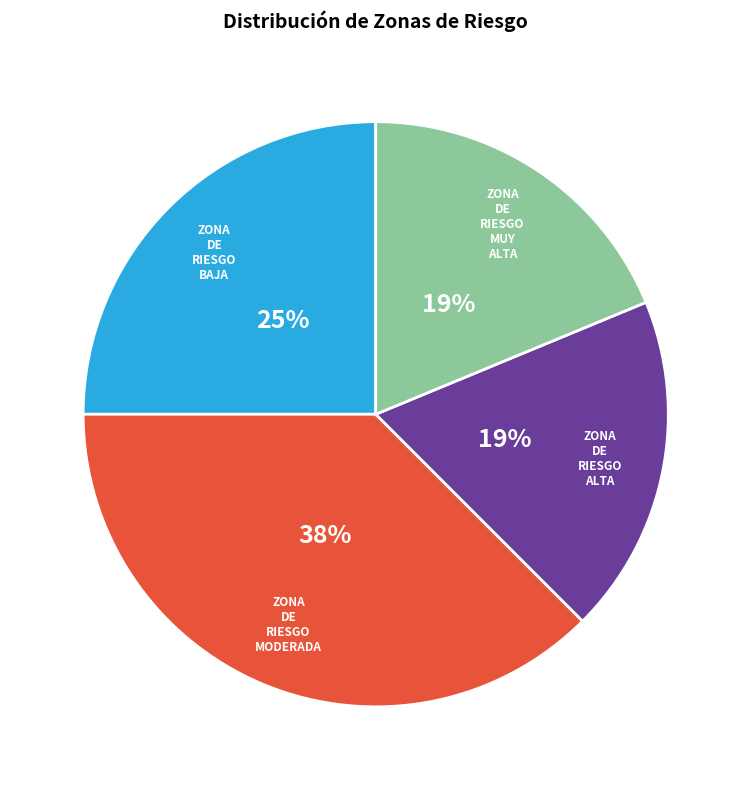

Does ZONA DE RIESGO ALTA account for over 50% of the chart?

No